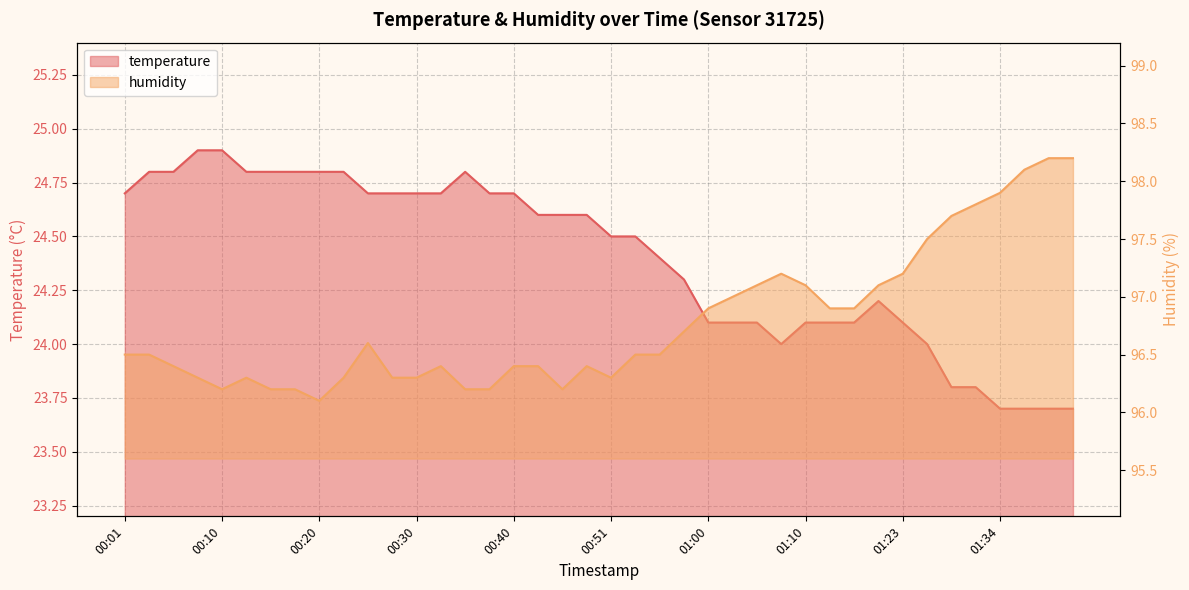

True or false: humidity and temperature intersect in this chart.

False